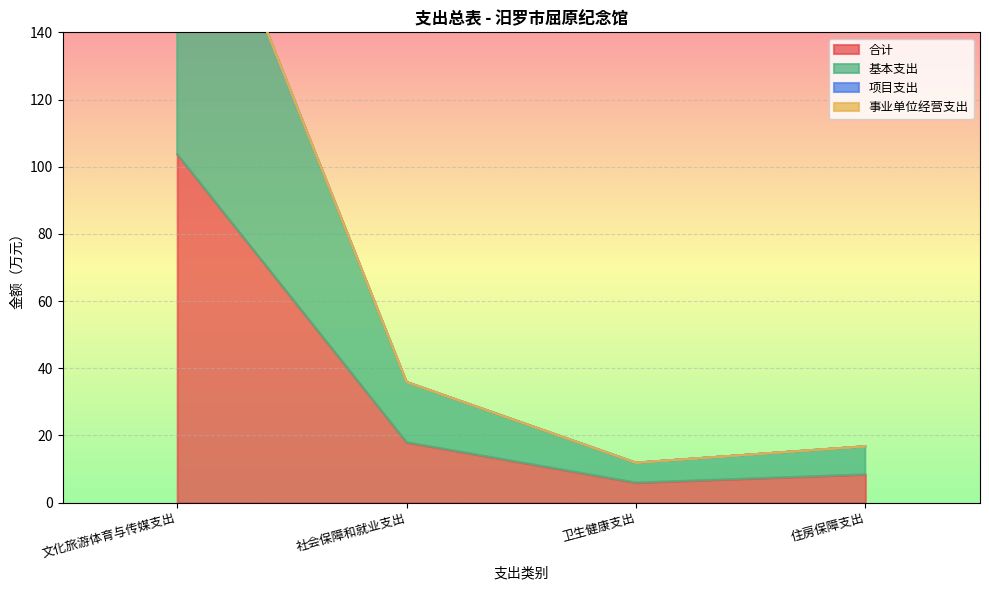

At how many categories does at least one series exceed 192?

1